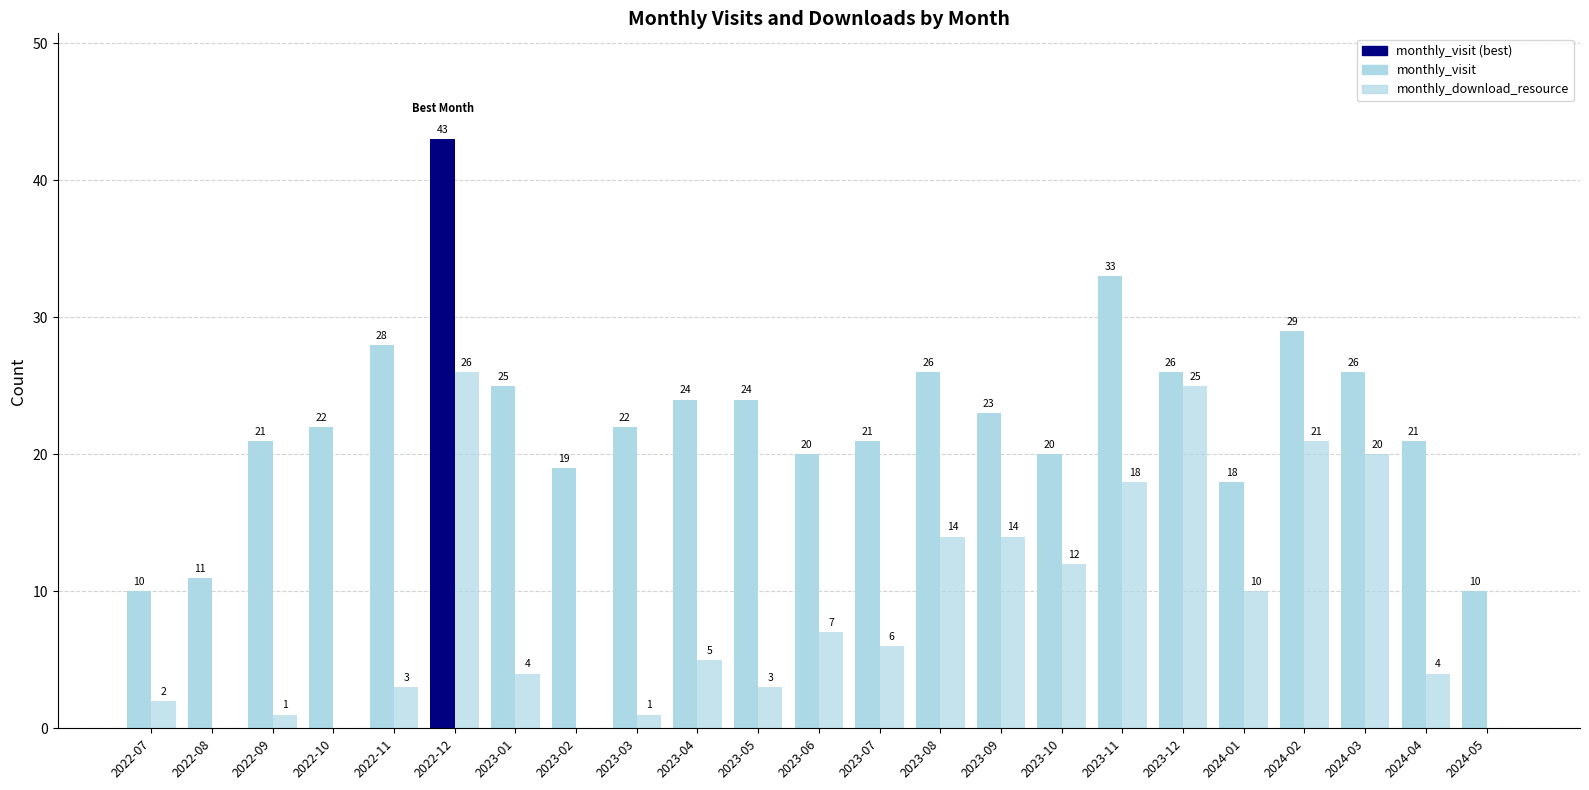

How many series are shown in this chart?

2